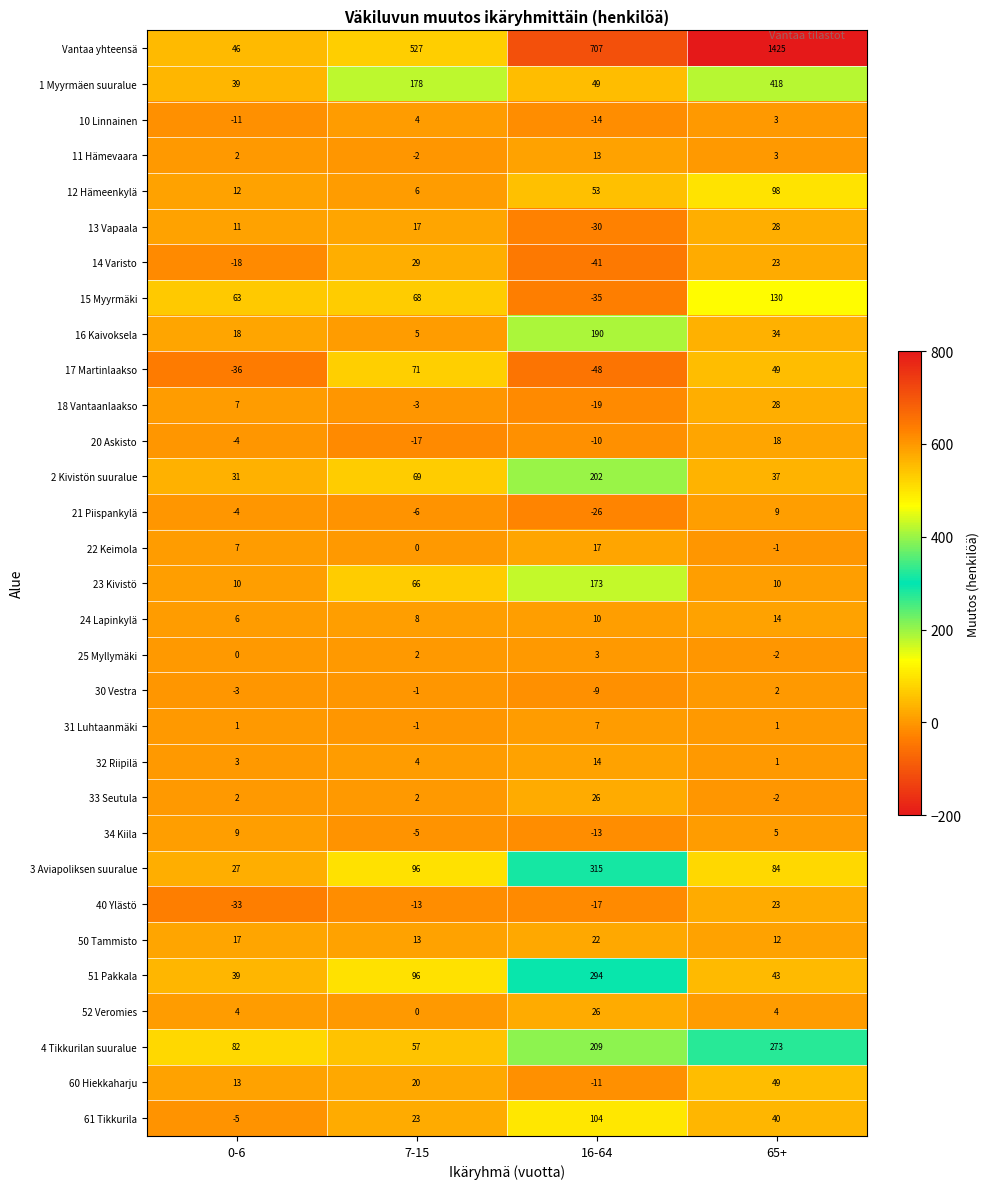

List the labels in order of 34 Kiila value, smallest first.

16-64, 7-15, 65+, 0-6